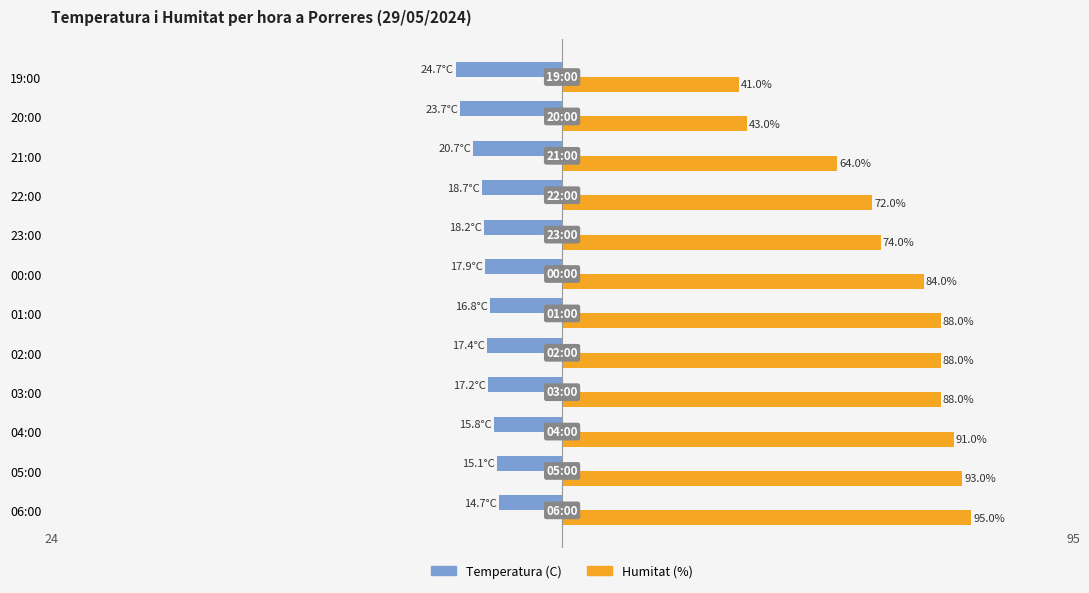

Which series has the widest spread of values?

Humitat (%)